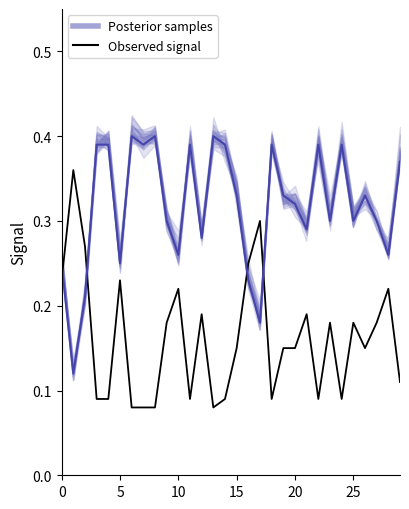

The chart shows a value of 0.1 at 8. True or false?

True